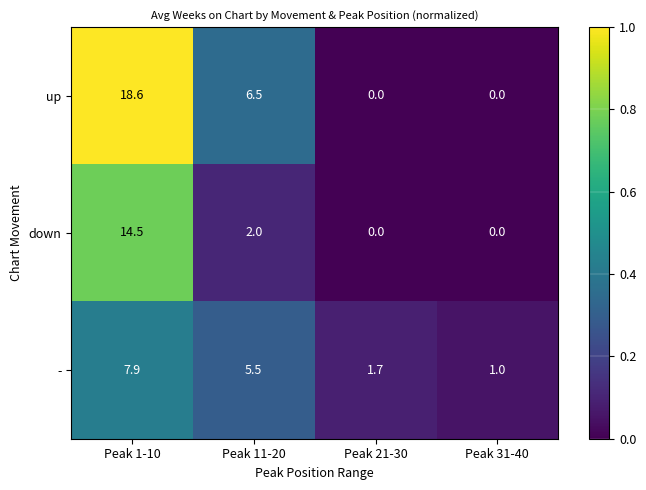

At which category does the chart reach its peak across all series?

Peak 1-10